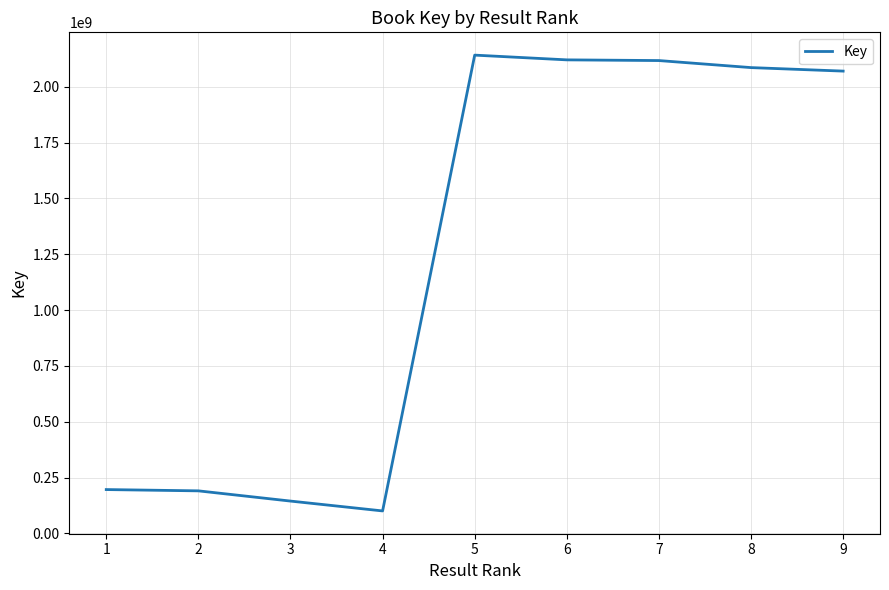

What is the change in value from 1 to 3?

-51524813